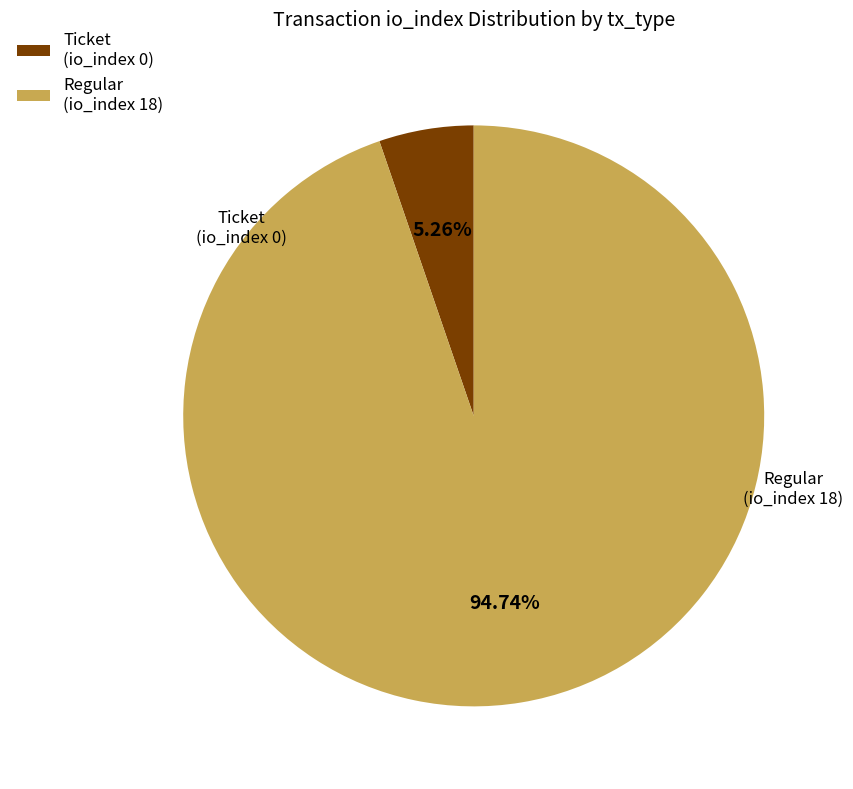

Does any single category account for the majority?

Yes